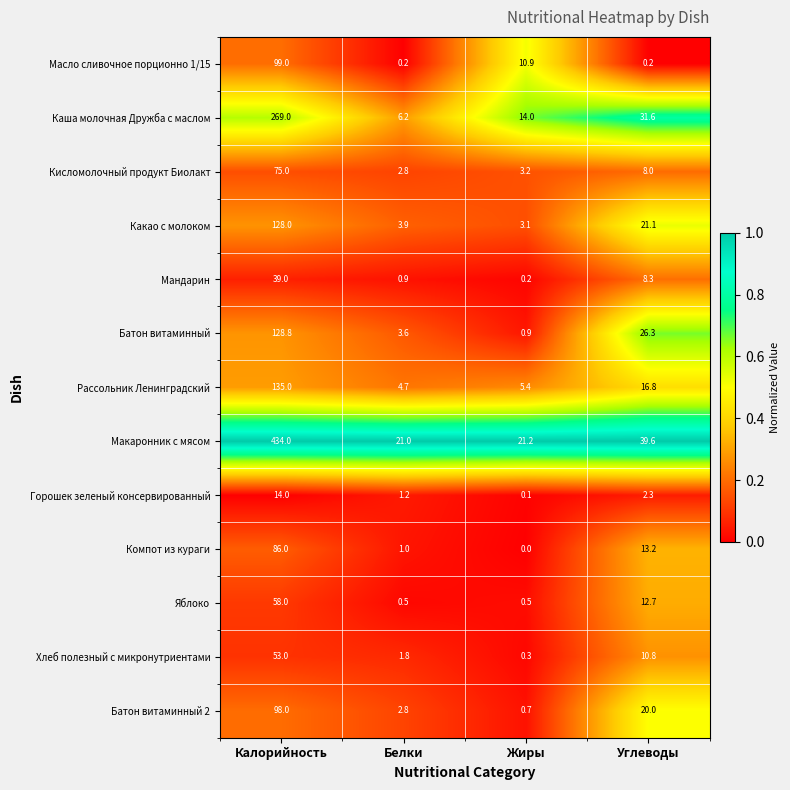

The value of Горошек зеленый консервированный at Белки is 1.2. True or false?

True